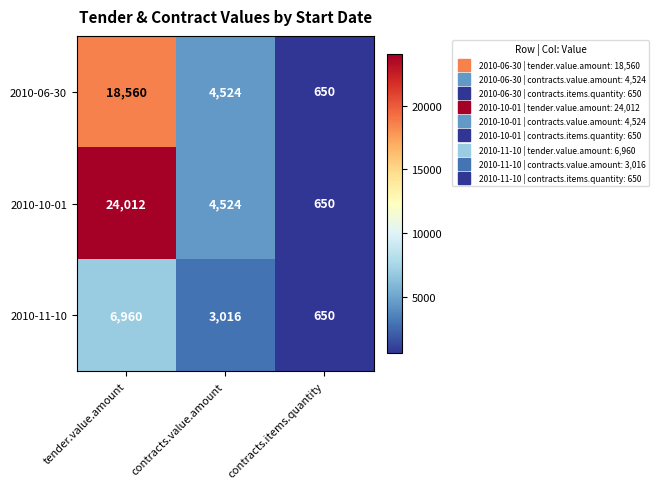

Which category has the highest value across all series?

tender.value.amount